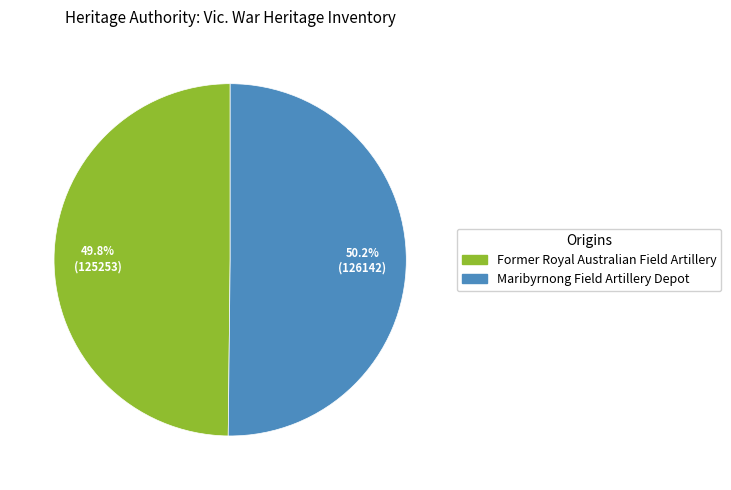

Approximately how many times larger is the value at Maribyrnong Field Artillery Depot compared to Former Royal Australian Field Artillery?

1.0